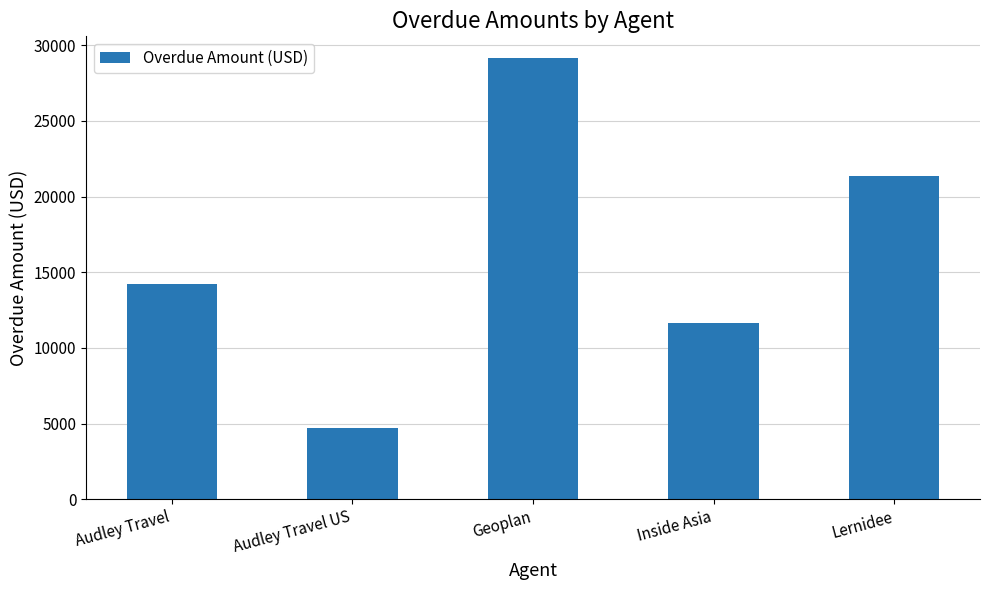

Rank the categories by value from lowest to highest.

Audley Travel US, Inside Asia, Audley Travel, Lernidee, Geoplan